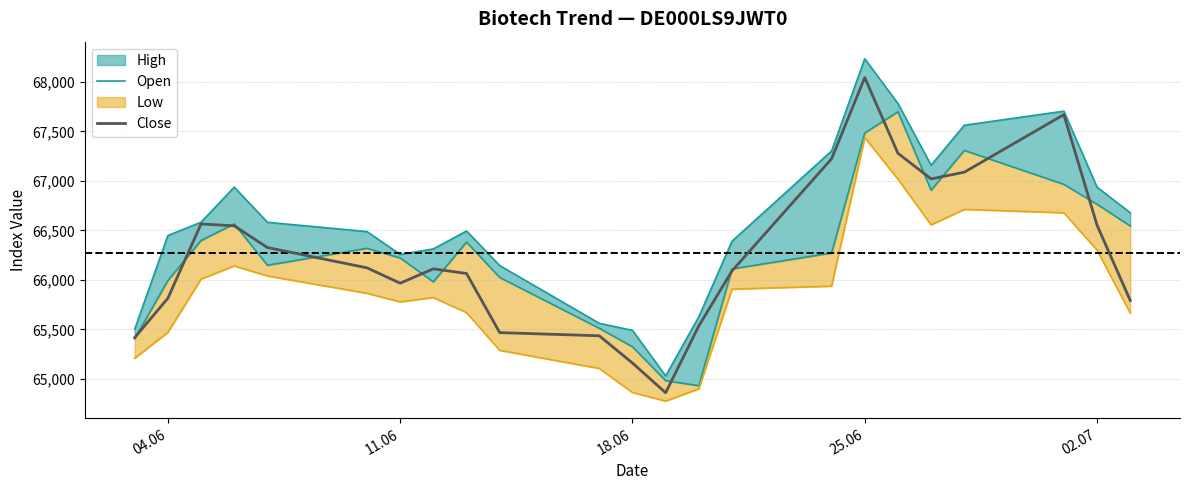

Does the chart have visible grid lines?

Yes